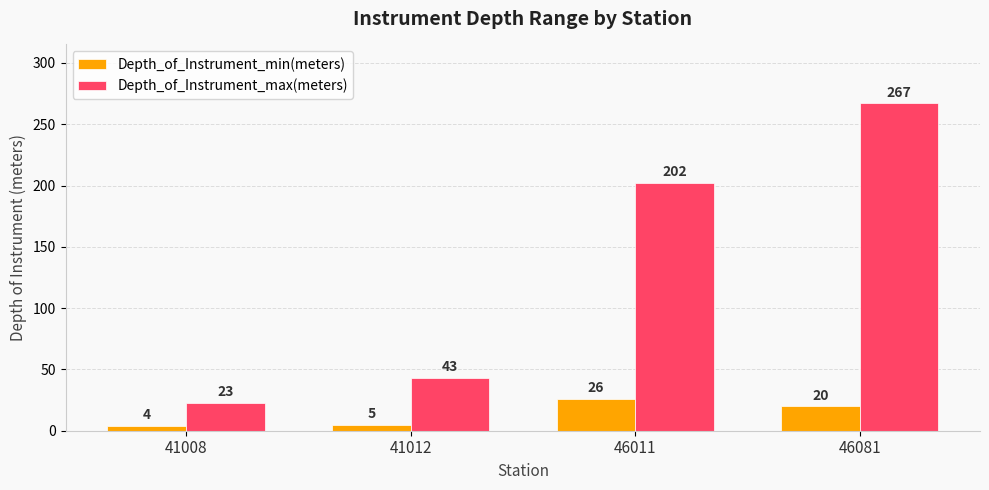

Reading left to right, transcribe all the data shown in this chart.

Depth_of_Instrument_min(meters): 4	5	26	20
Depth_of_Instrument_max(meters): 23	43	202	267